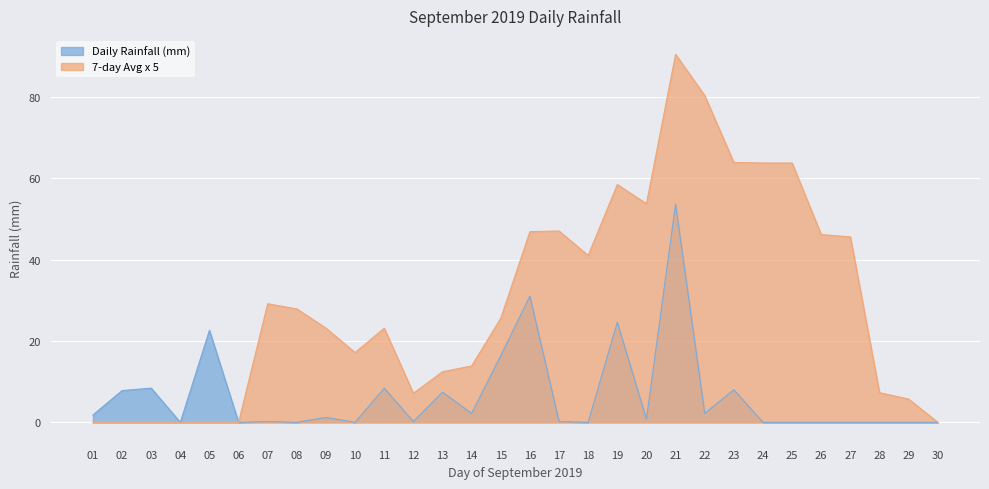

Where is the data nearest to the value 26?

19